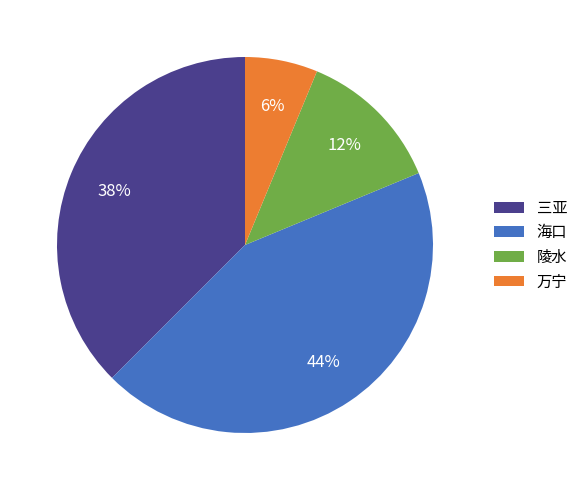

Which slice is the smallest?

万宁